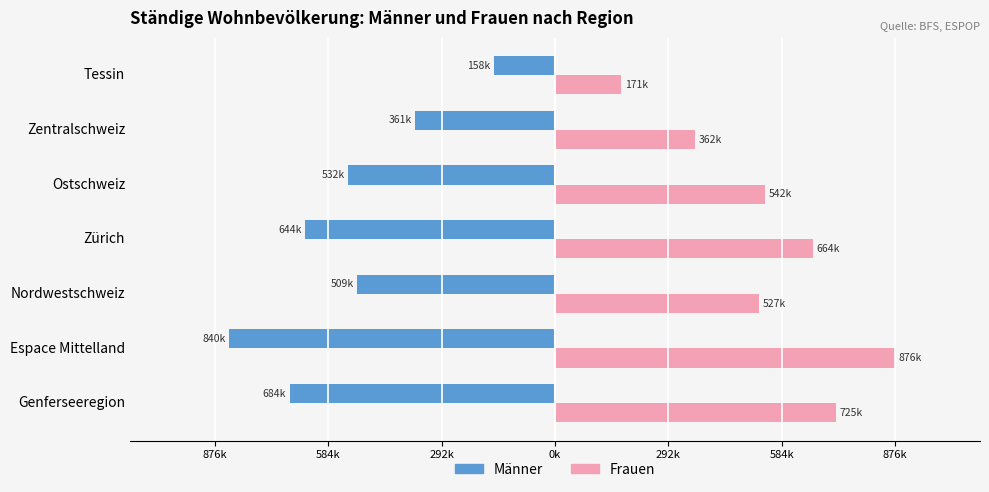

What are all the series names shown in the legend?

Männer, Frauen